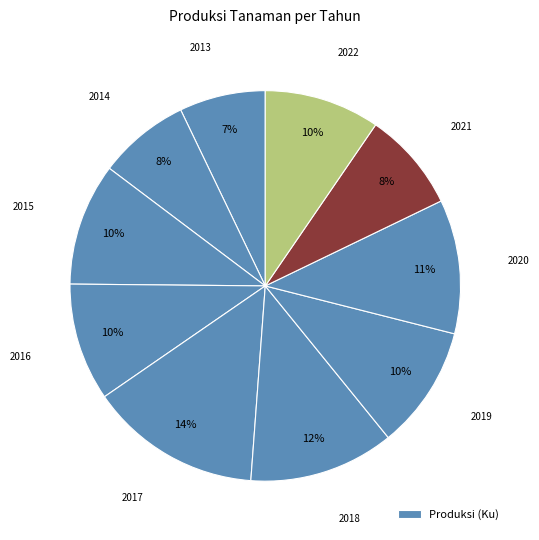

Is there any slice that represents more than half of the pie?

No